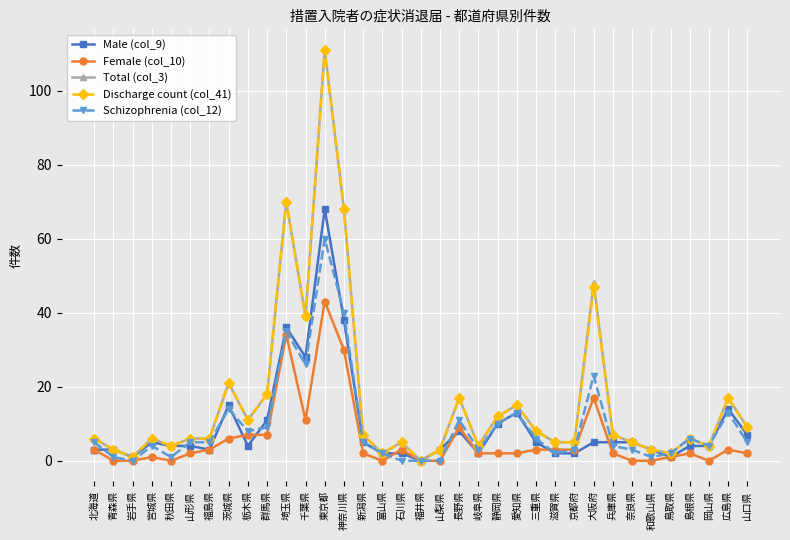

At which category is the sum across all series the highest?

東京都